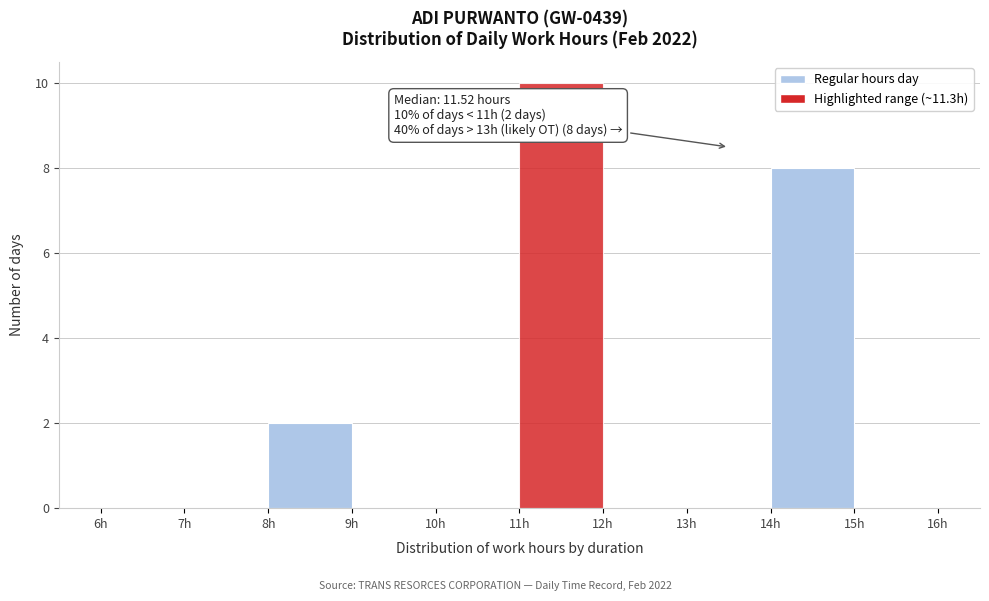

Which range on the x-axis has the tallest bar?

11 to 12